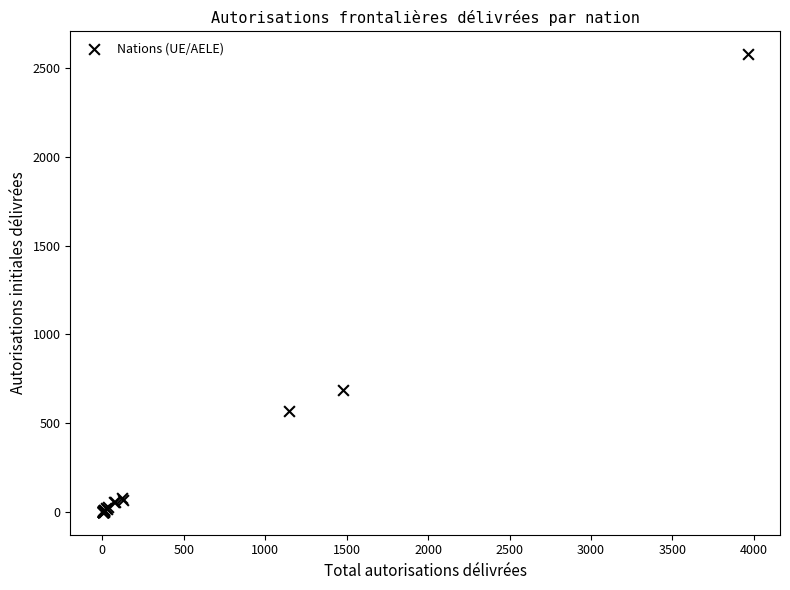

What Y value in the scatter plot is closest to 1289?

687